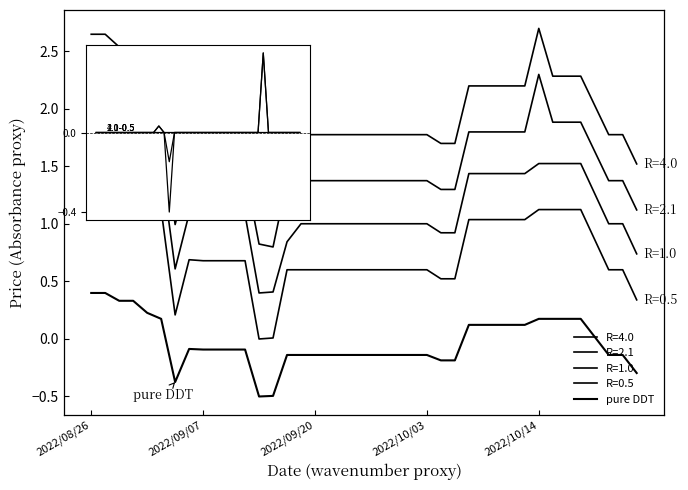

Between 10 and 29, which is larger?

29